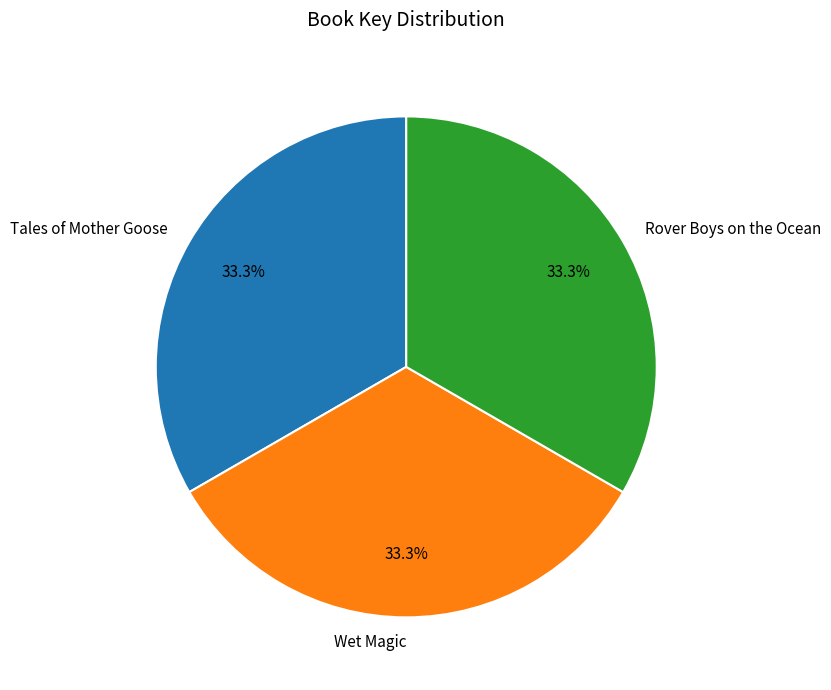

To the nearest percent, what portion does Tales of Mother Goose represent?

33%